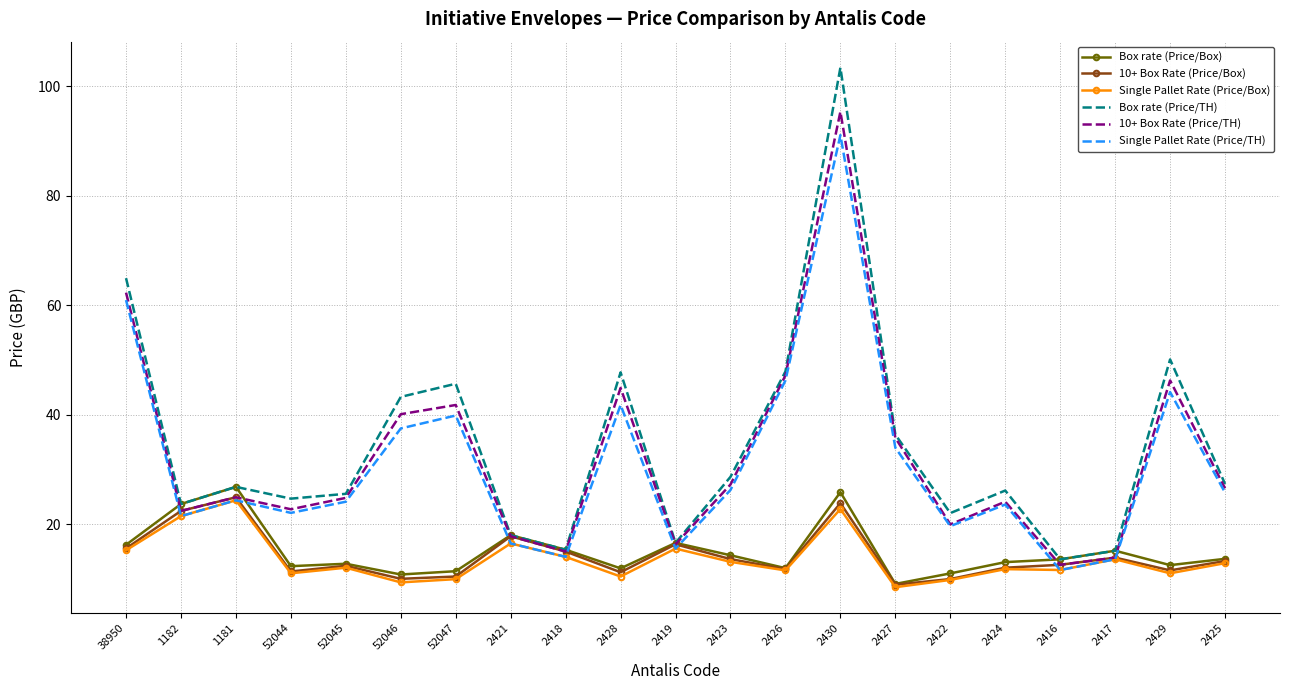

Between which two adjacent categories do Box rate (Price/Box) and 10+ Box Rate (Price/TH) first intersect?

38950 and 1182